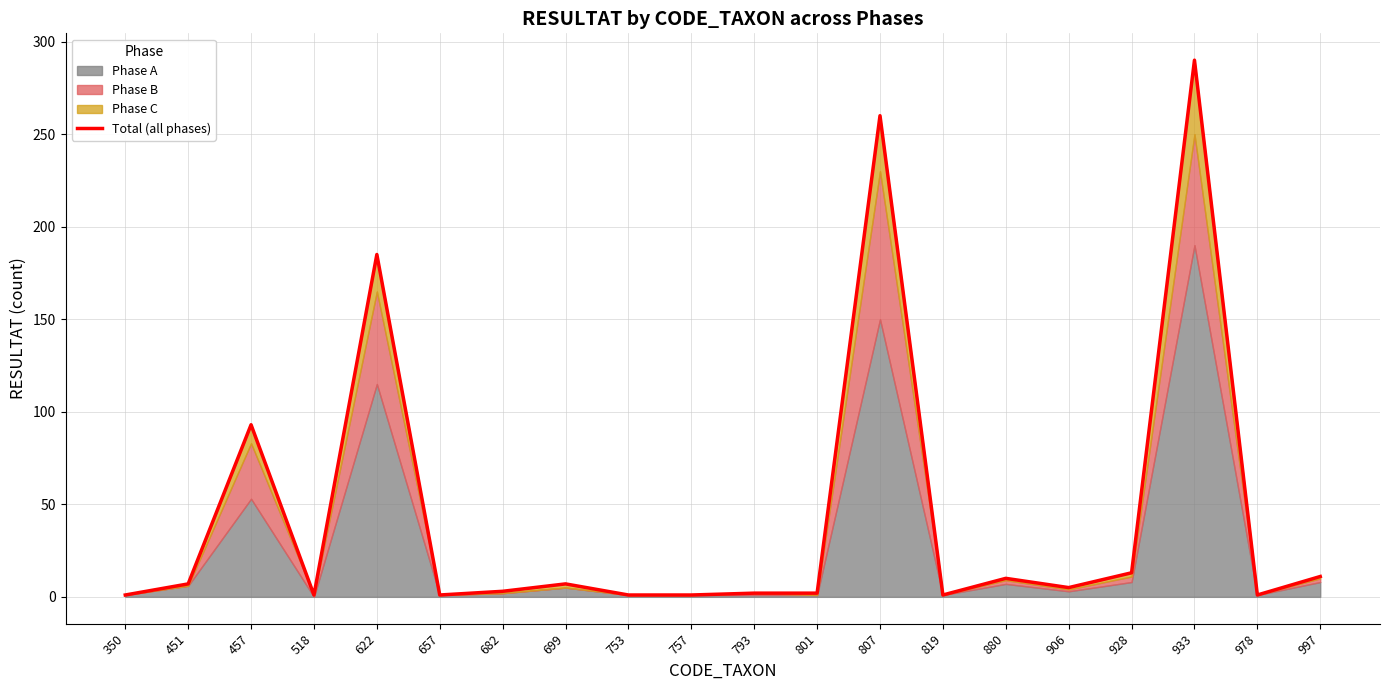

What is the value of the 20th point from the left?

11